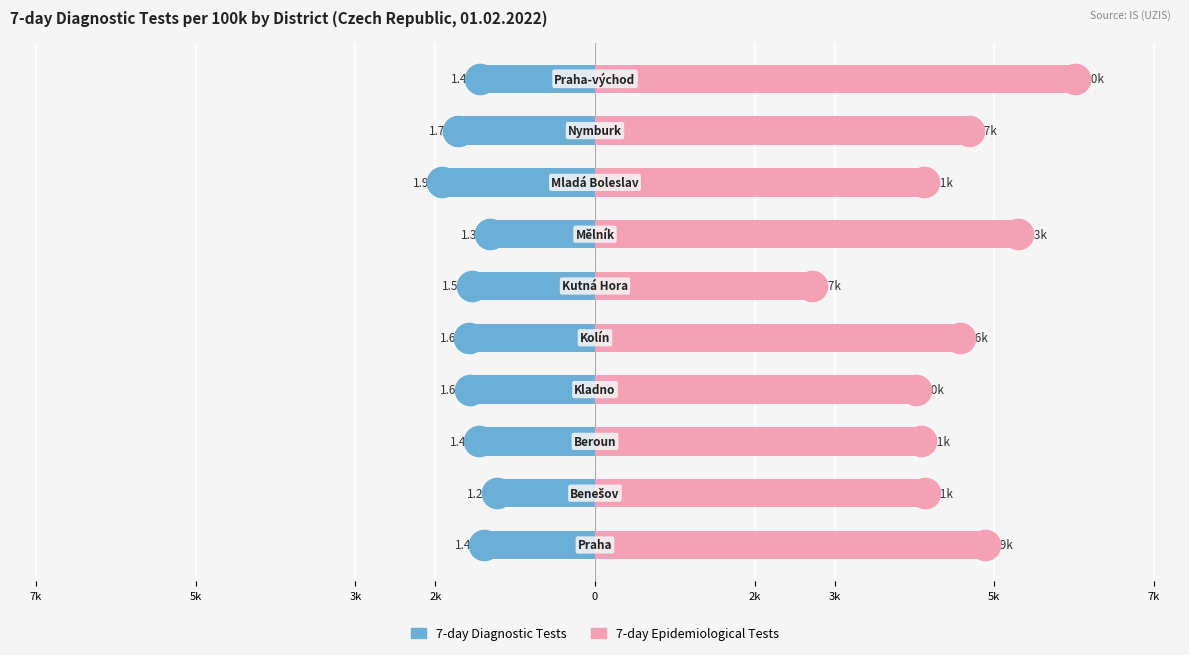

What is the smallest value displayed?

-1912.4